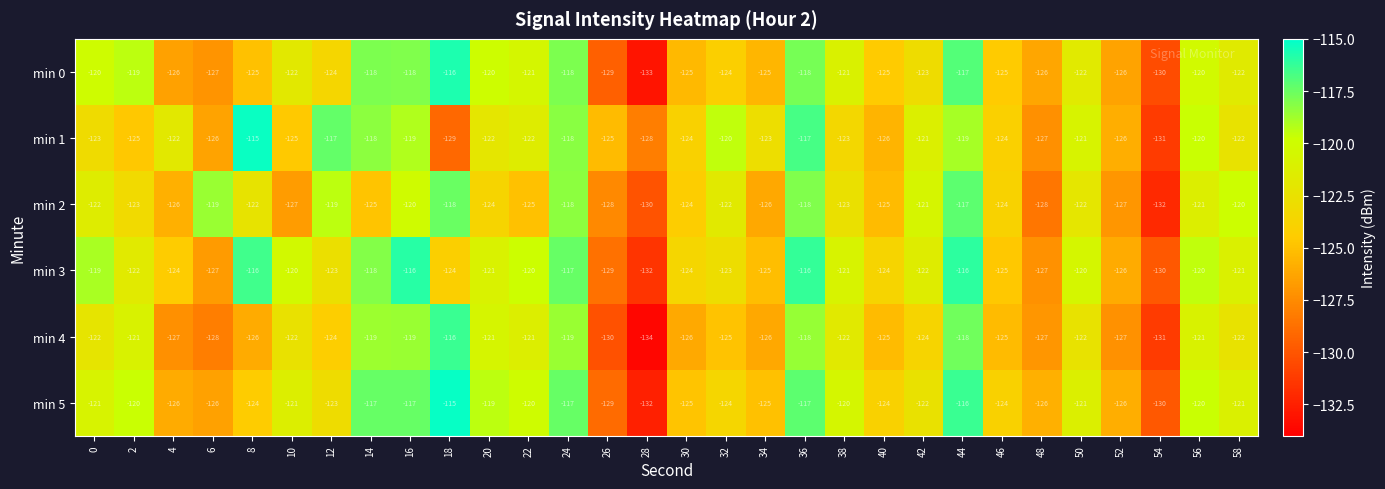

What is the sum of the min 3 values at 14 and 10?

-238